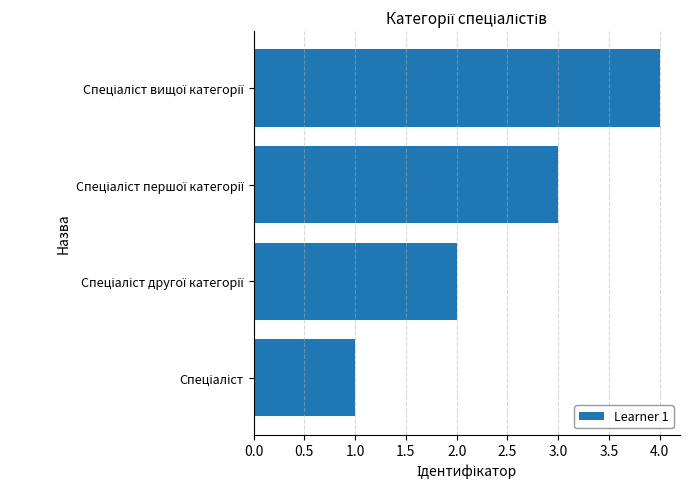

What is the greatest value displayed?

4